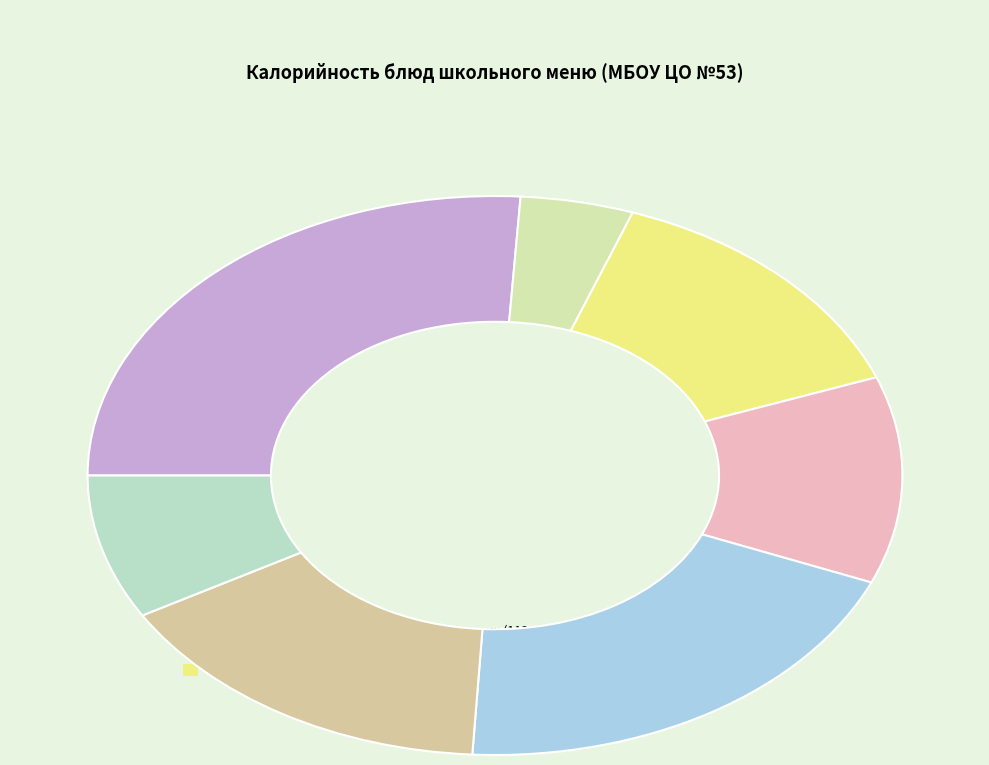

Count the number of slices in the pie.

7